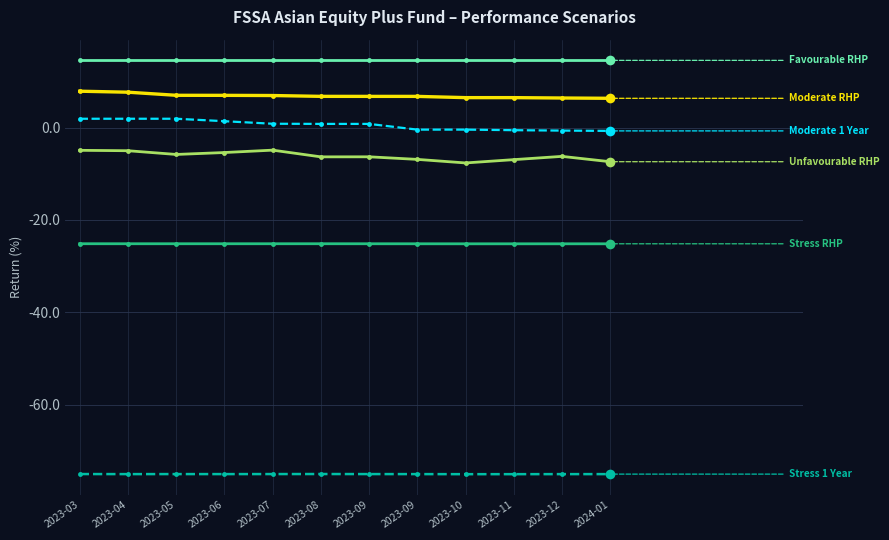

Does the chart have visible grid lines?

Yes